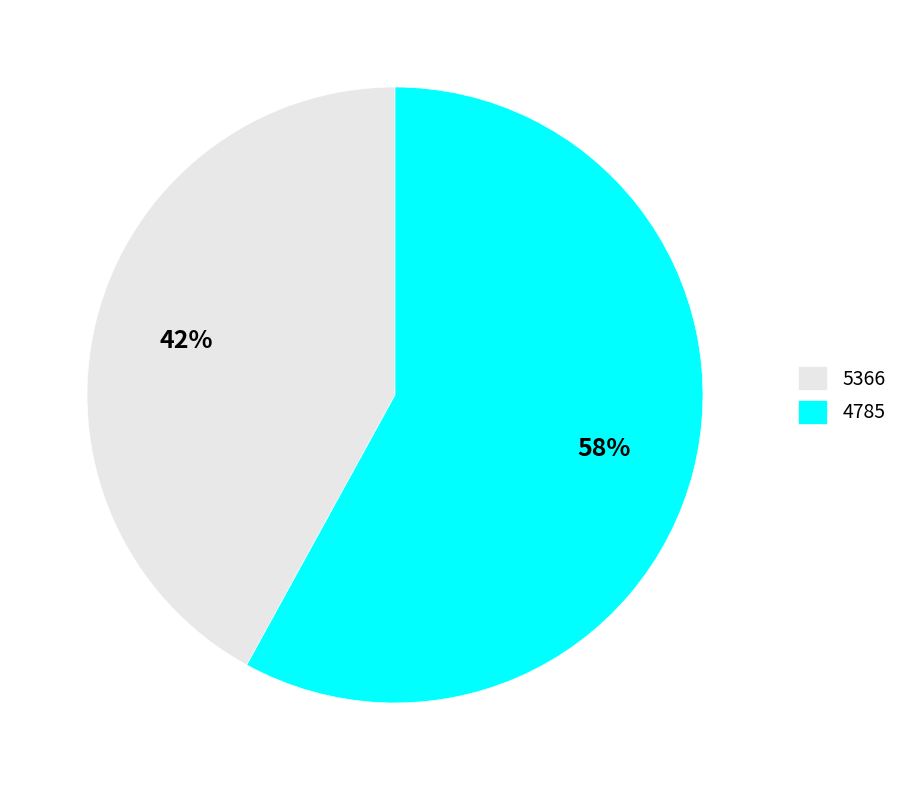

Count the number of slices in the pie.

2